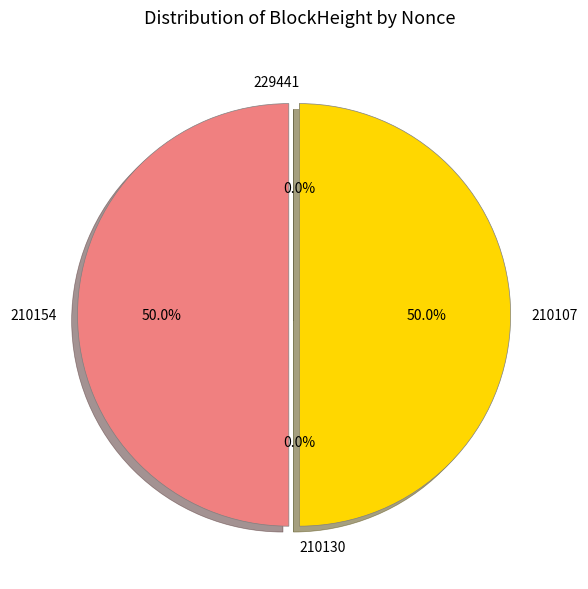

Which slice is the smallest?

210130